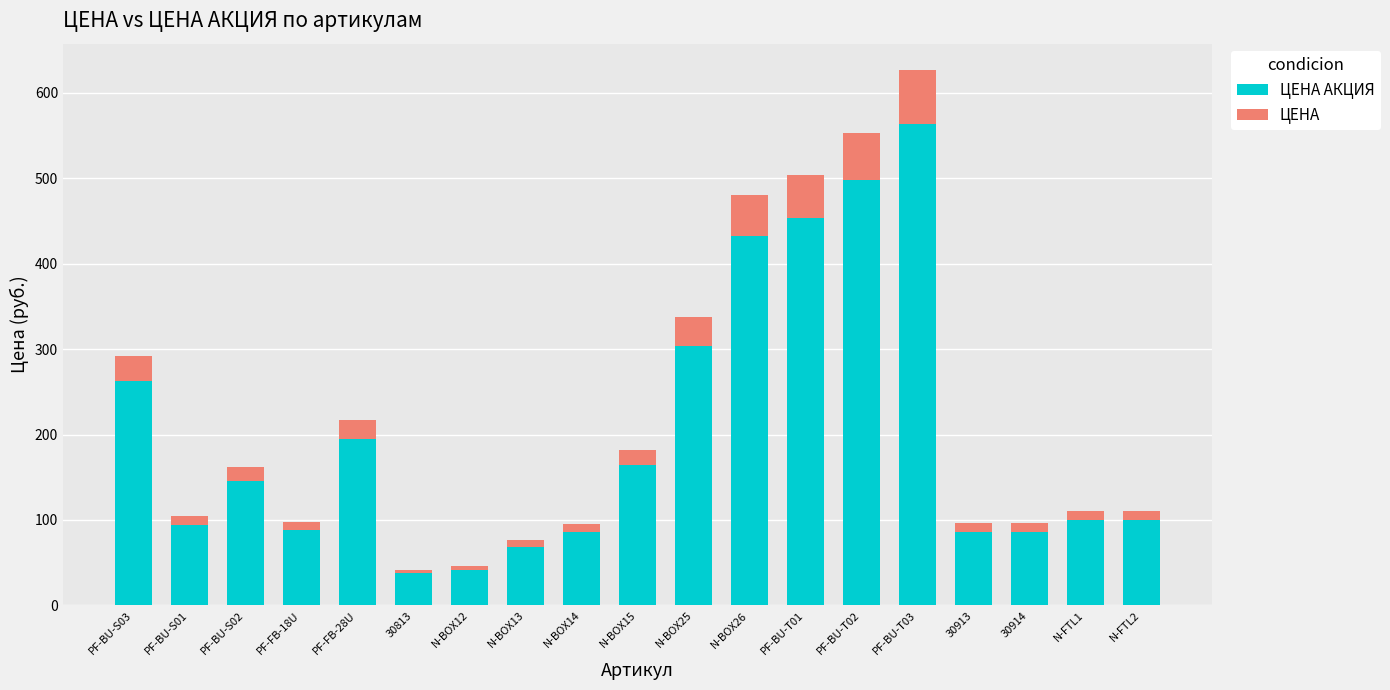

At which category is the sum across all series the highest?

PF-BU-T03